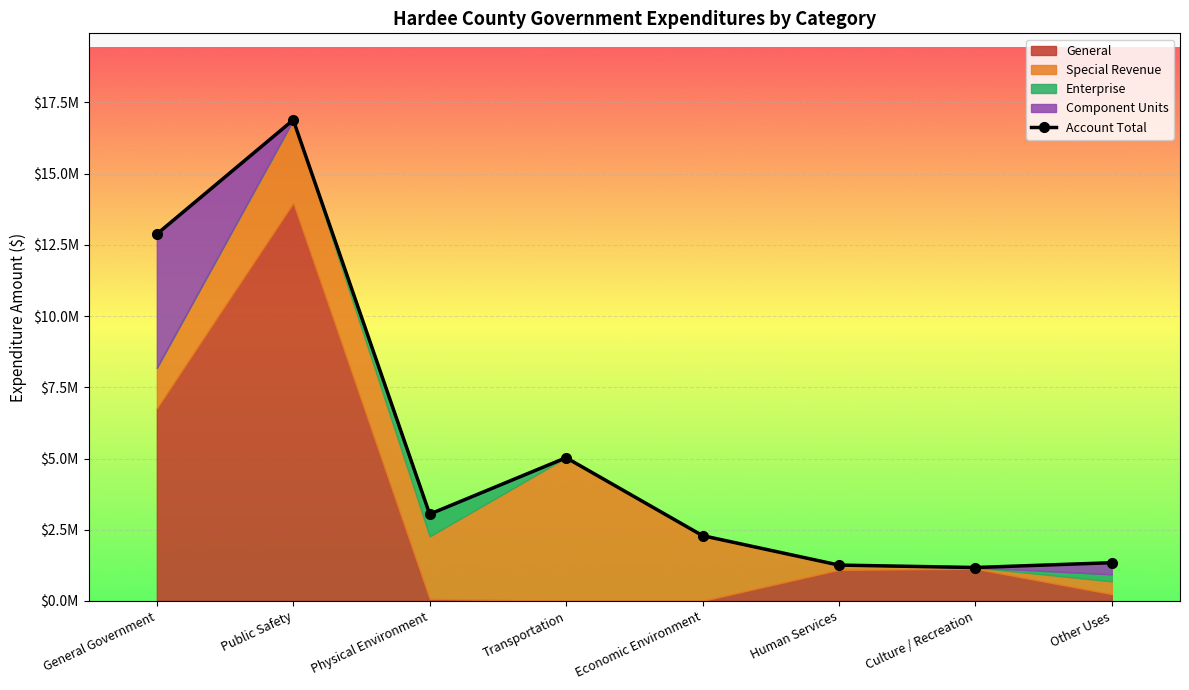

True or false: there are more than 0 points higher than both neighbors.

True